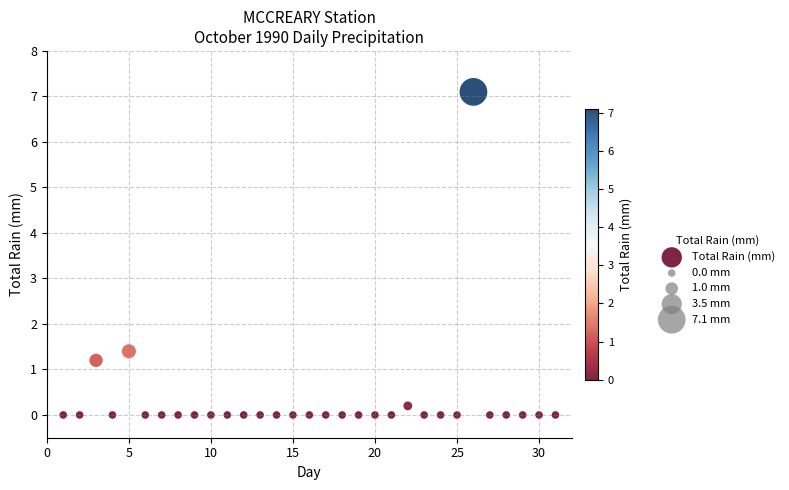

What Y value in the scatter plot is closest to 3?

1.4